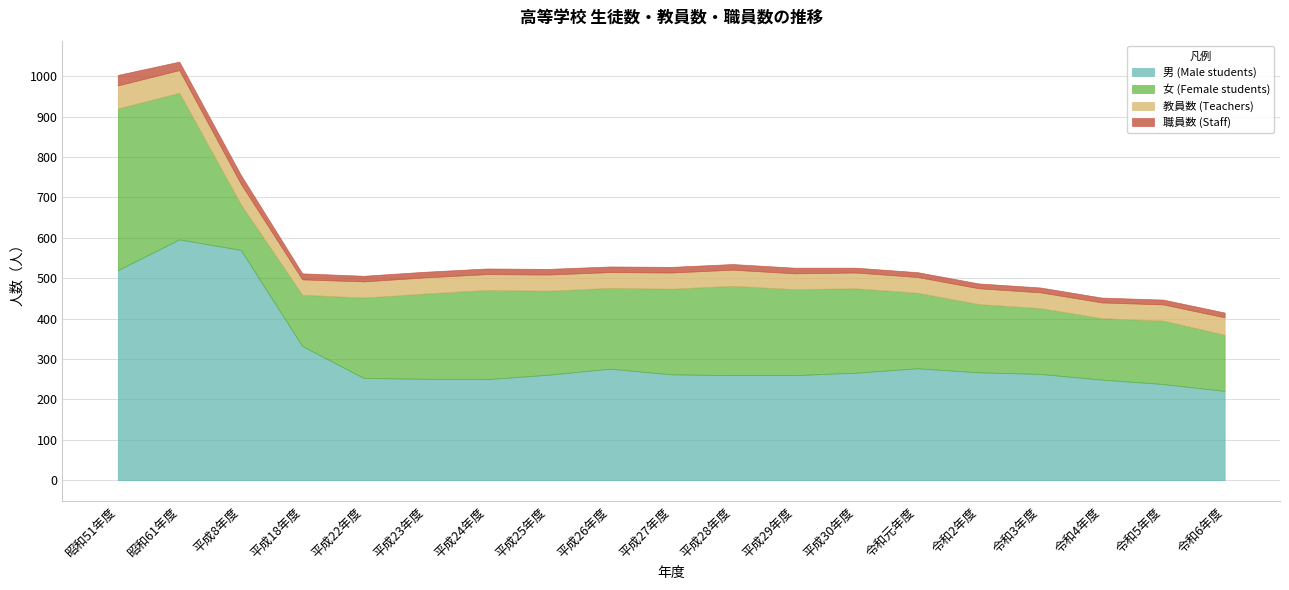

What is the smallest value displayed?

12